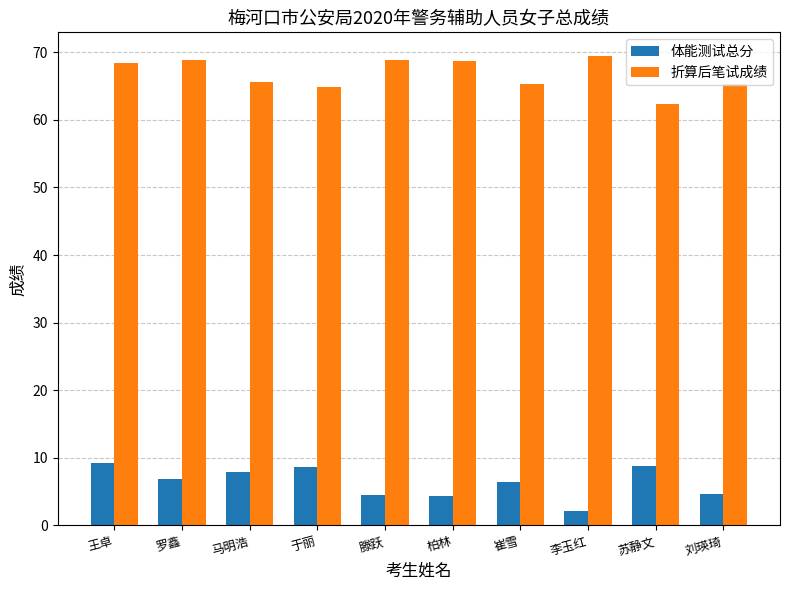

Which series has the largest total across all categories?

折算后笔试成绩